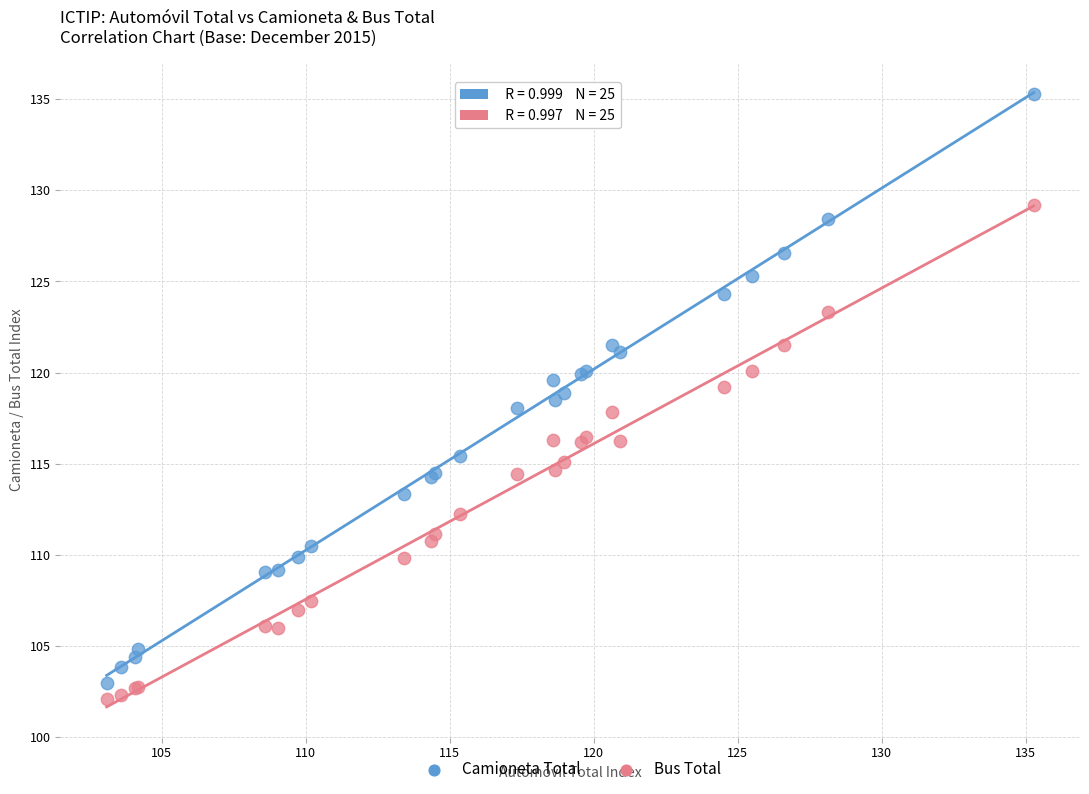

Which series has the largest Y range (max minus min)?

Camioneta Total